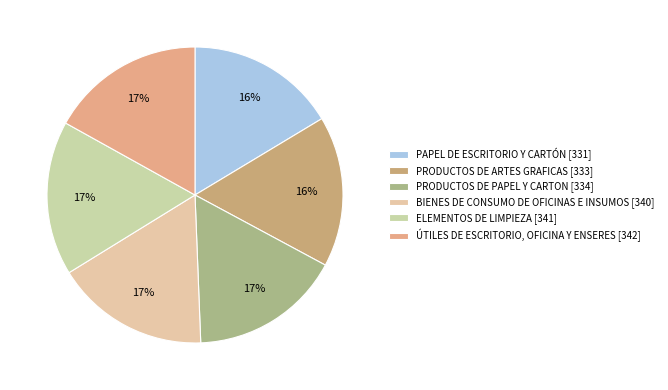

Which has a higher value, BIENES DE CONSUMO DE OFICINAS E INSUMOS or PAPEL DE ESCRITORIO Y CARTÓN?

BIENES DE CONSUMO DE OFICINAS E INSUMOS